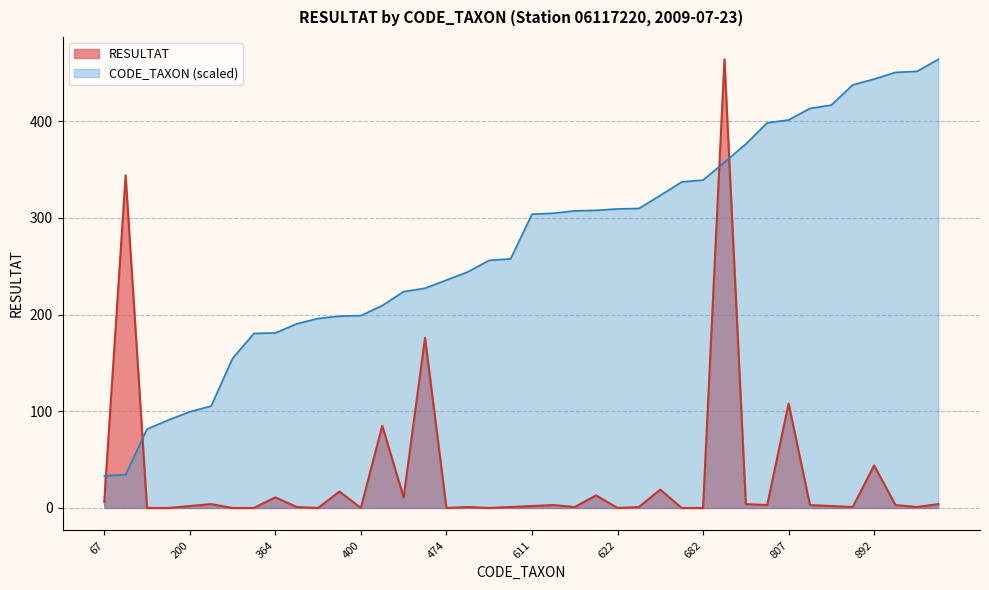

What are all the series names shown in the legend?

RESULTAT, CODE_TAXON (scaled)